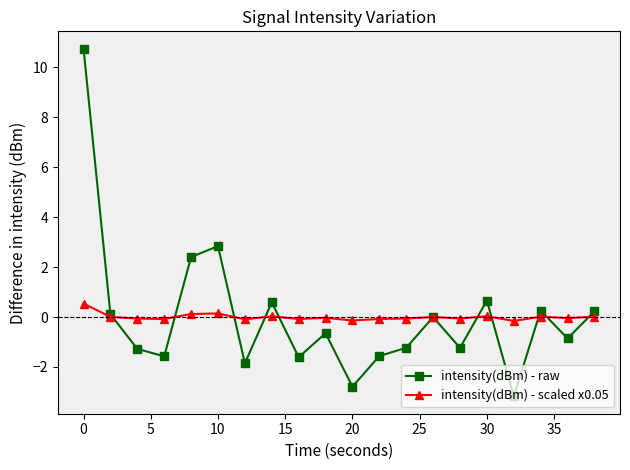

Does the chart display data point markers on the line(s)?

Yes